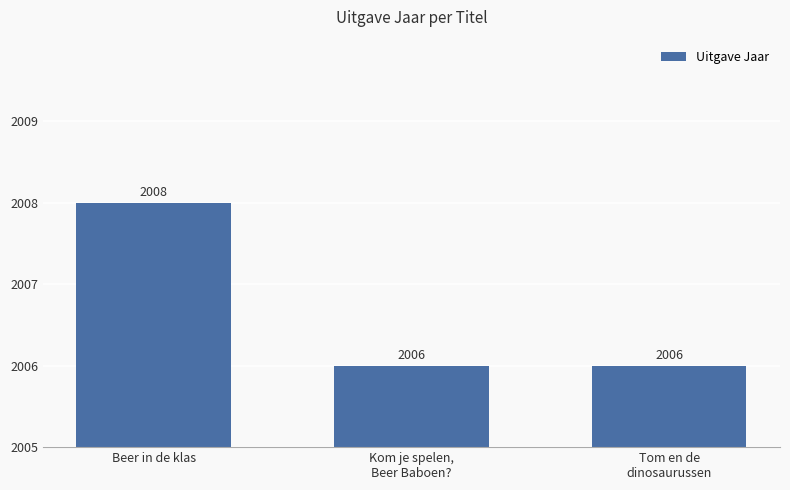

Does the chart contain any negative values?

No